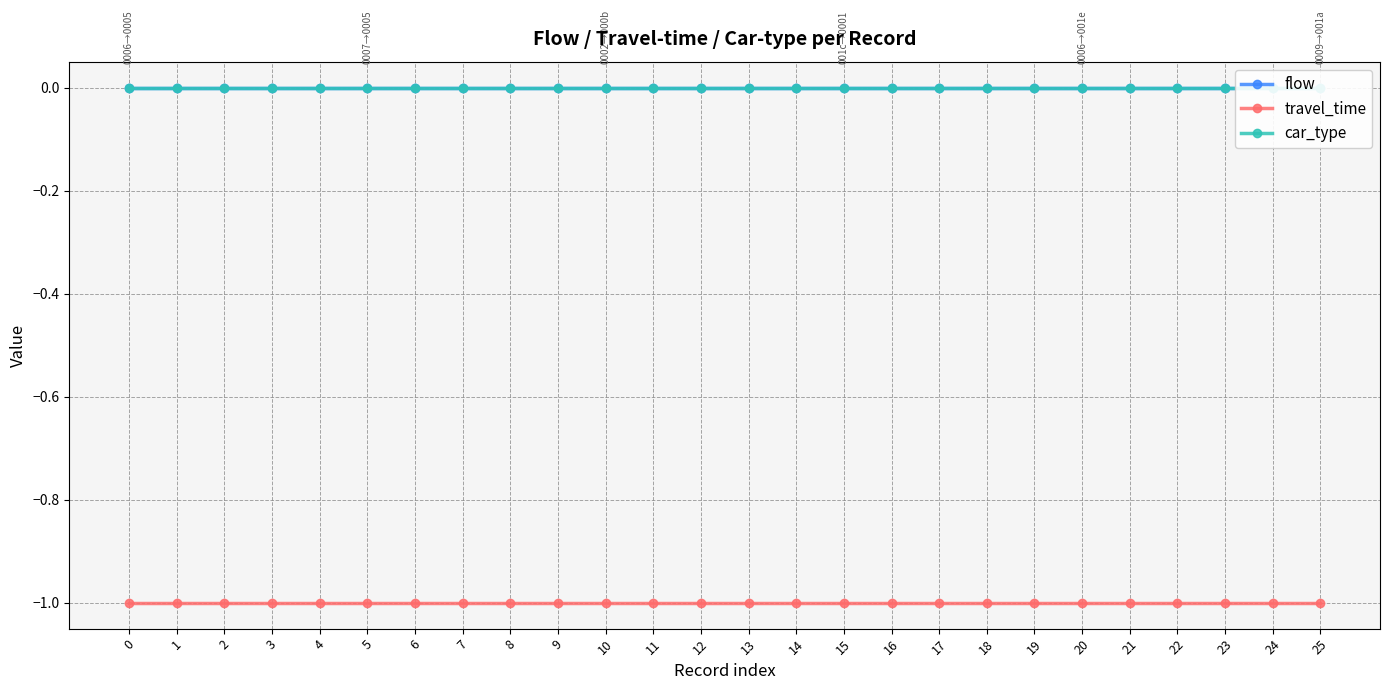

What is the difference between the highest and lowest values at 22?

1